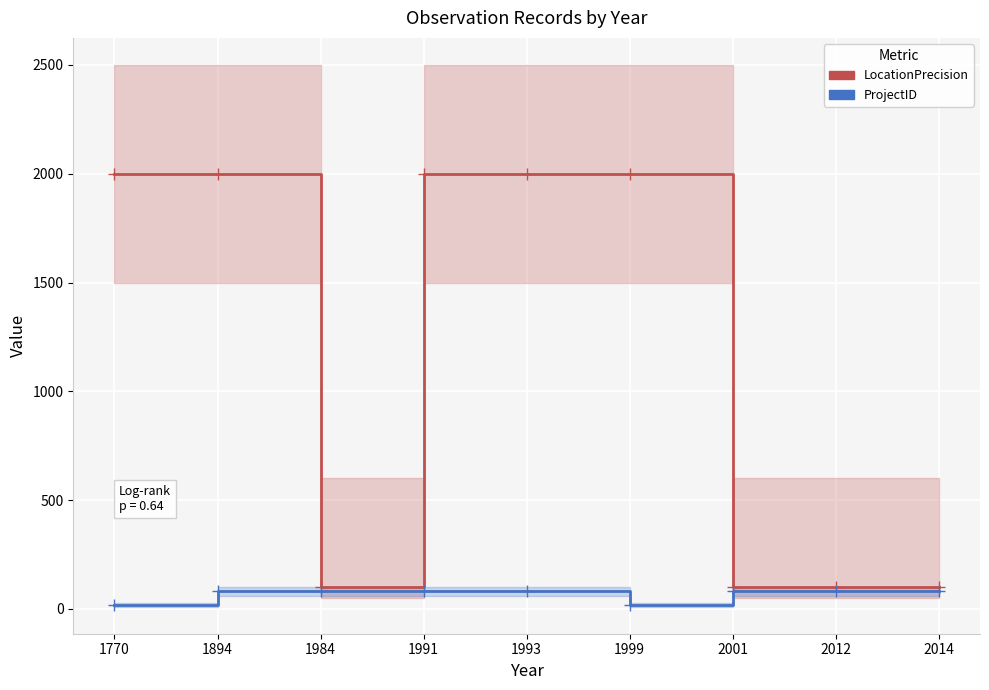

Reading left to right, list all the values displayed in this chart.

LocationPrecision: 2000	2000	100	2000	2000	2000	100	100	100
ProjectID: 17	82	82	82	82	17	82	82	82